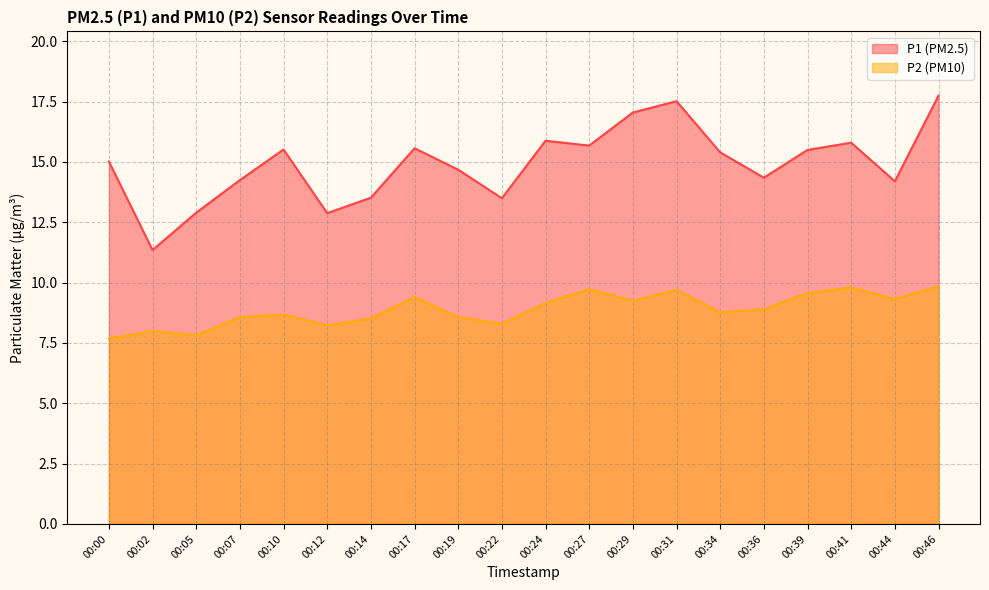

What is the value of the P1 point at the 18th from the left?

15.8